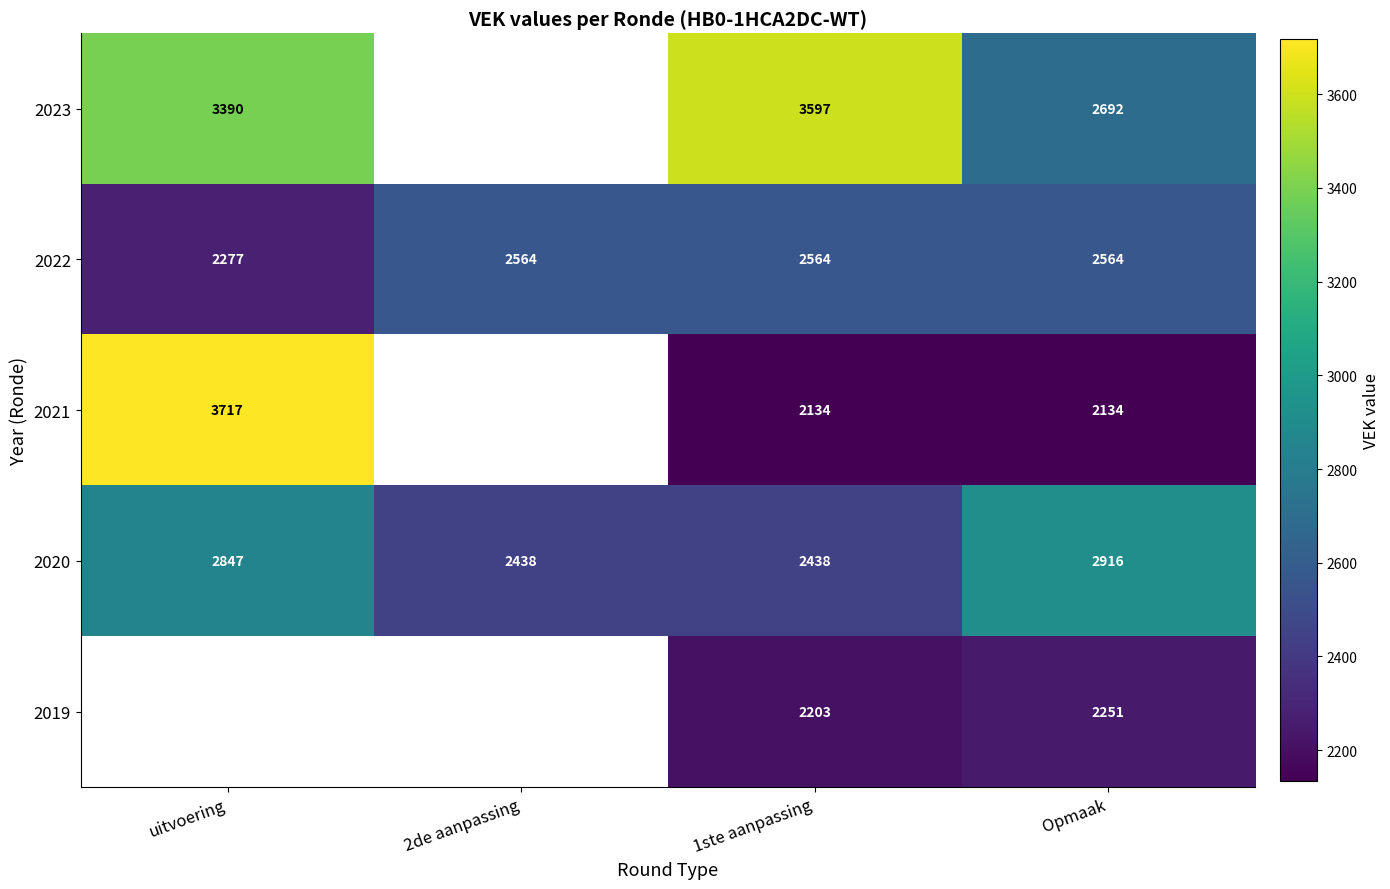

At which category is the sum across all series the highest?

1ste aanpassing